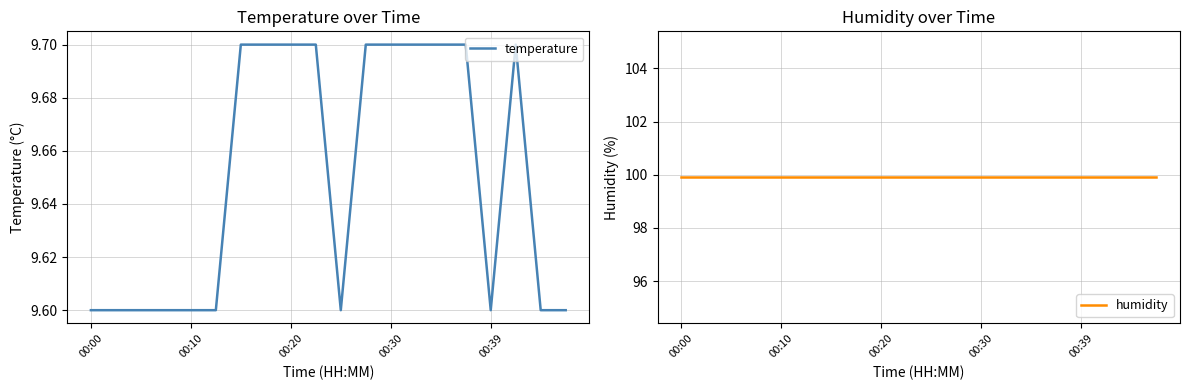

List the series in order of their overall mean, lowest first.

temperature, humidity